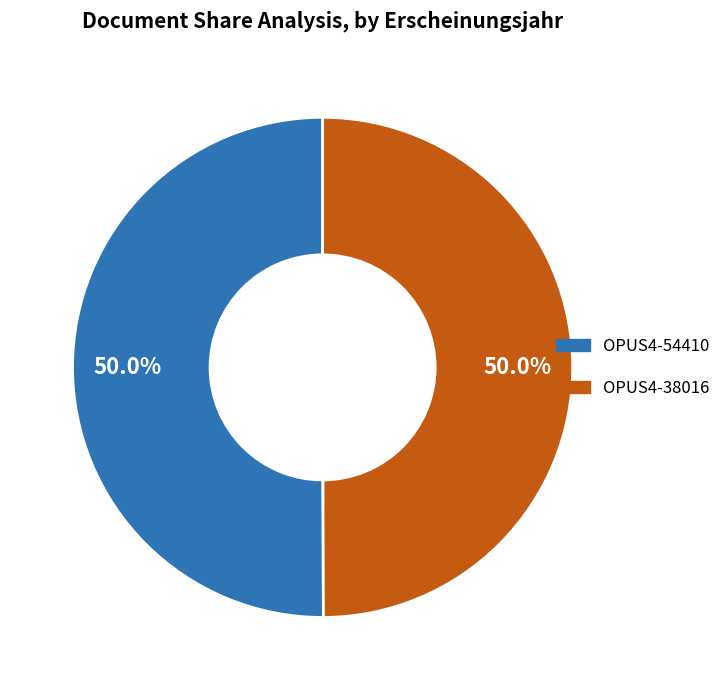

Approximately how many times larger is the value at OPUS4-54410 compared to OPUS4-38016?

1.0